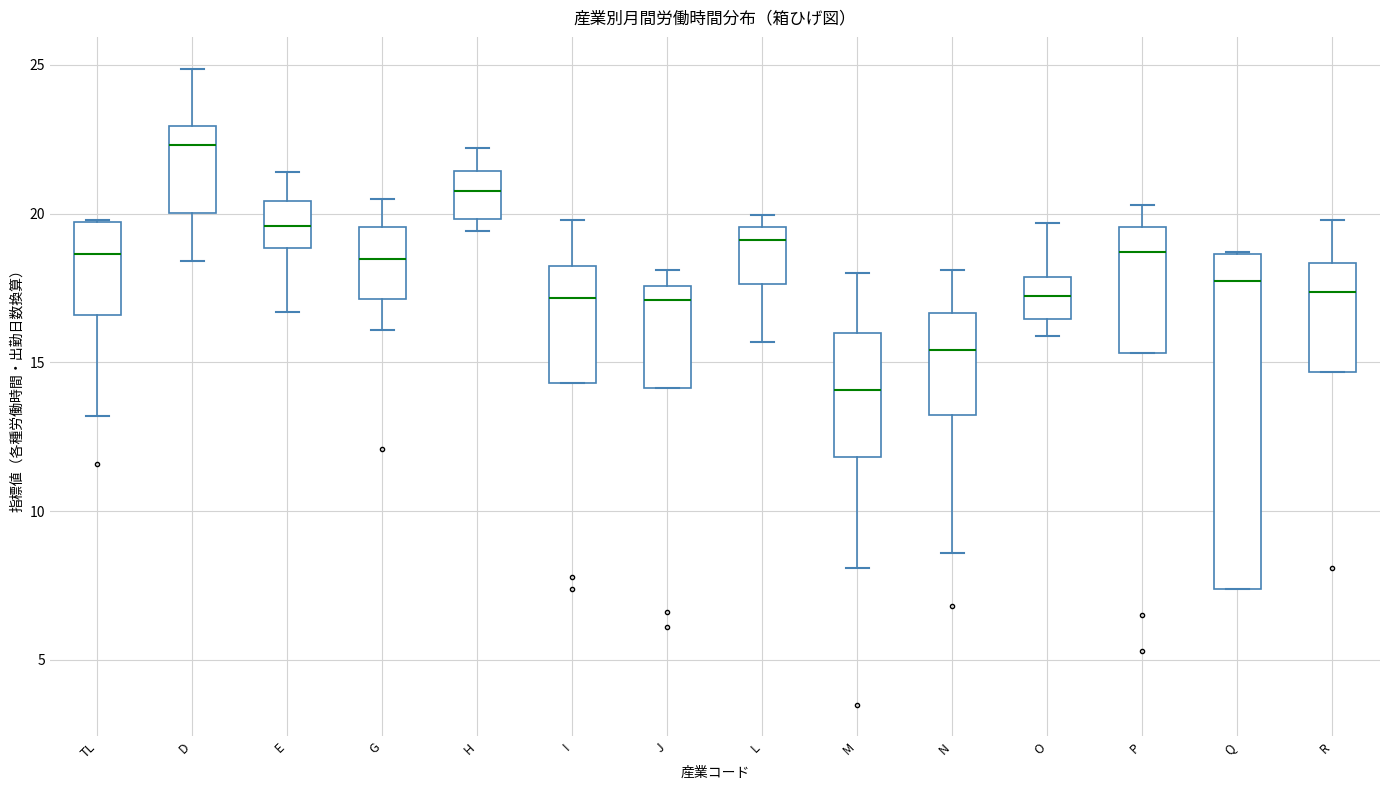

Which box's median line is the lowest?

M